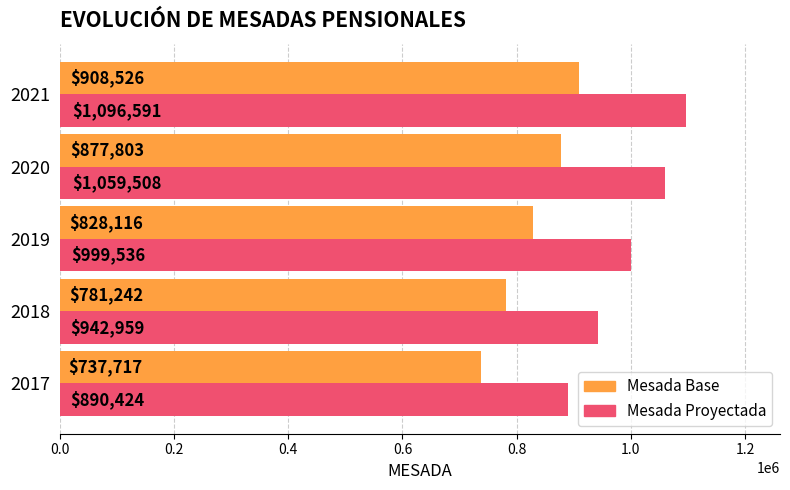

Which series has the largest range (max minus min)?

Mesada Proyectada